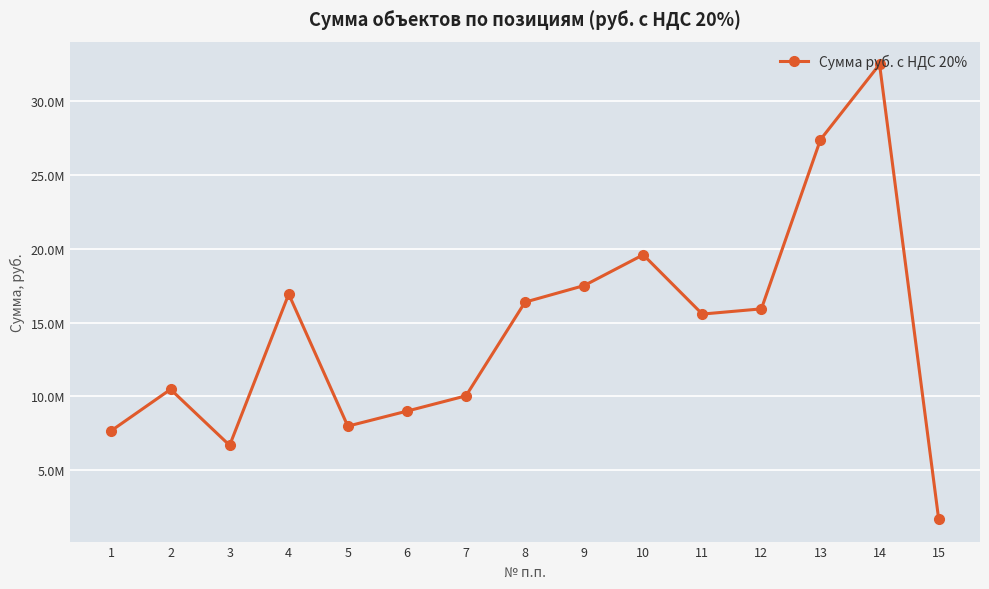

True or false: the data has more than 0 interior local peaks.

True